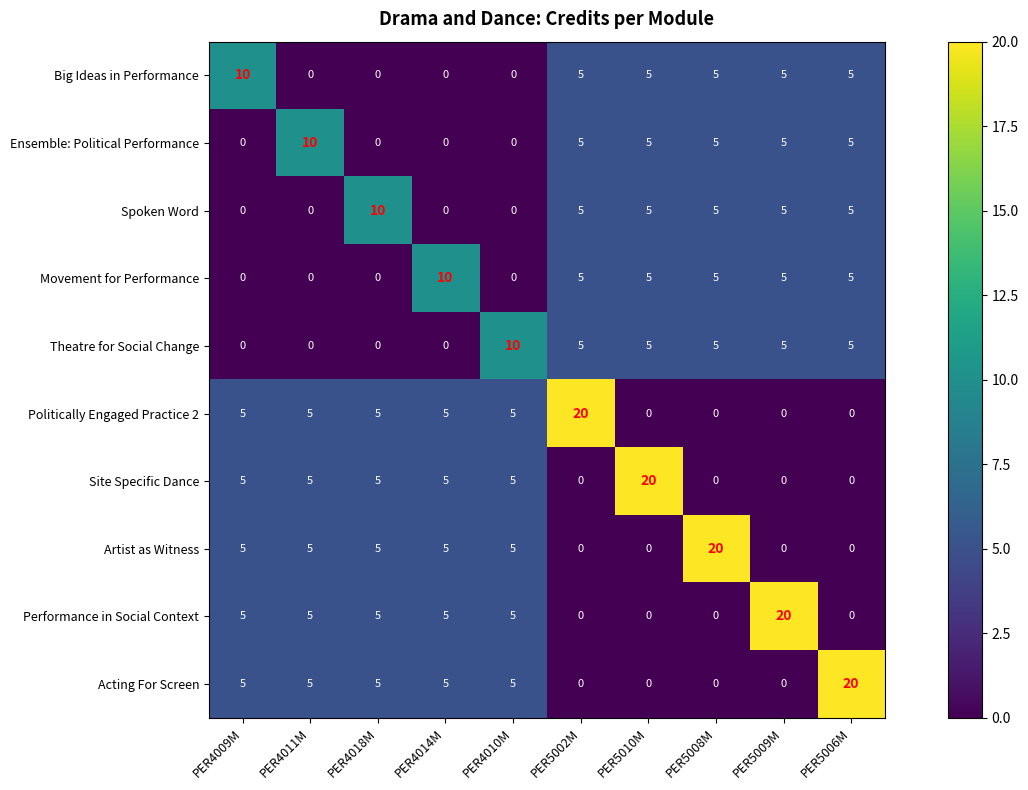

Between PER4018M and PER5002M, which series saw the biggest shift?

Politically Engaged Practice 2